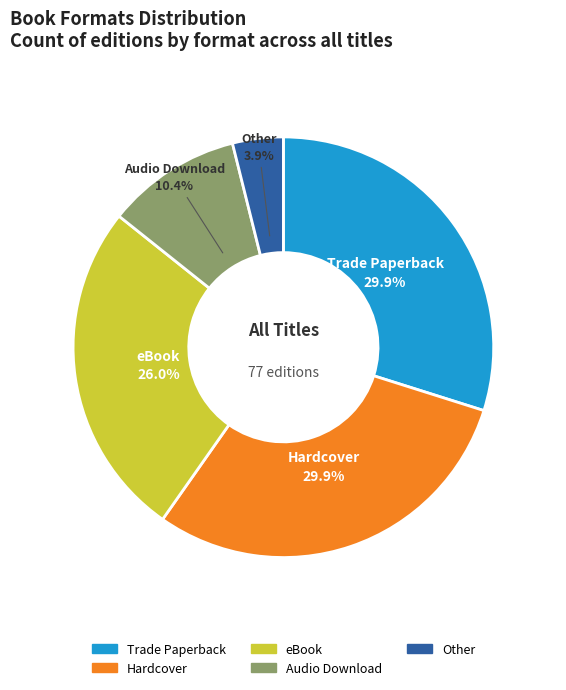

How many slices are in this pie chart?

5